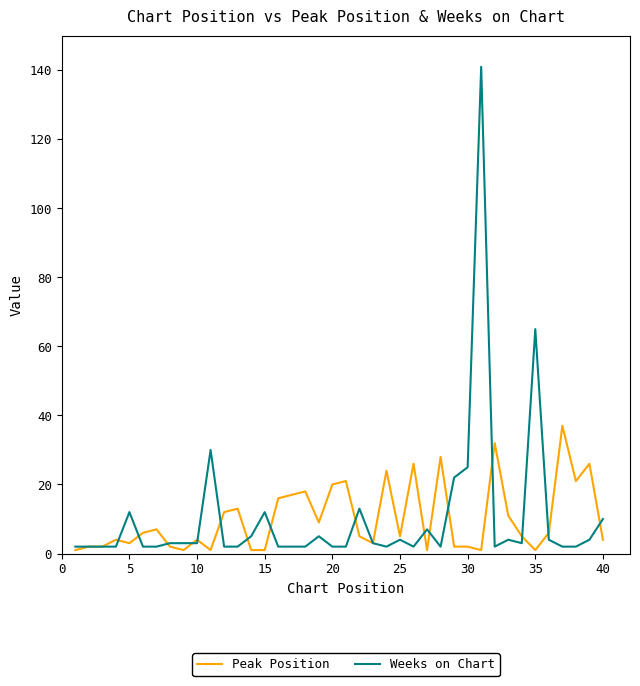

Rank the series by their maximum value, from highest to lowest.

Weeks on Chart, Peak Position